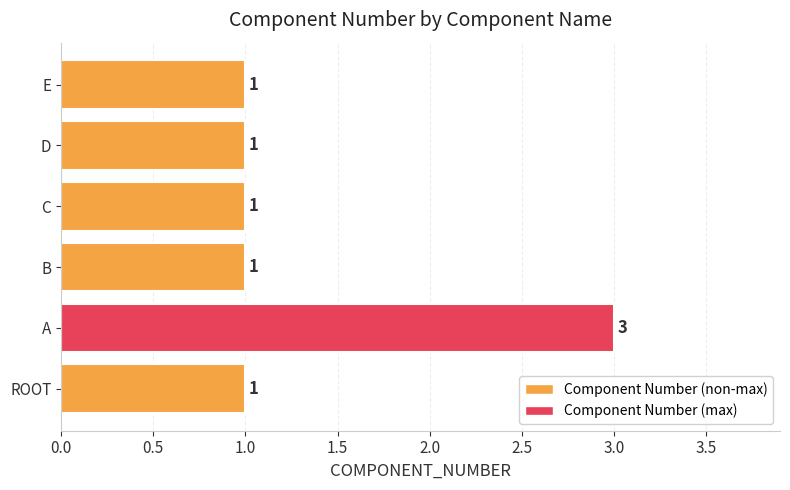

Which label corresponds to the largest value in the chart?

A